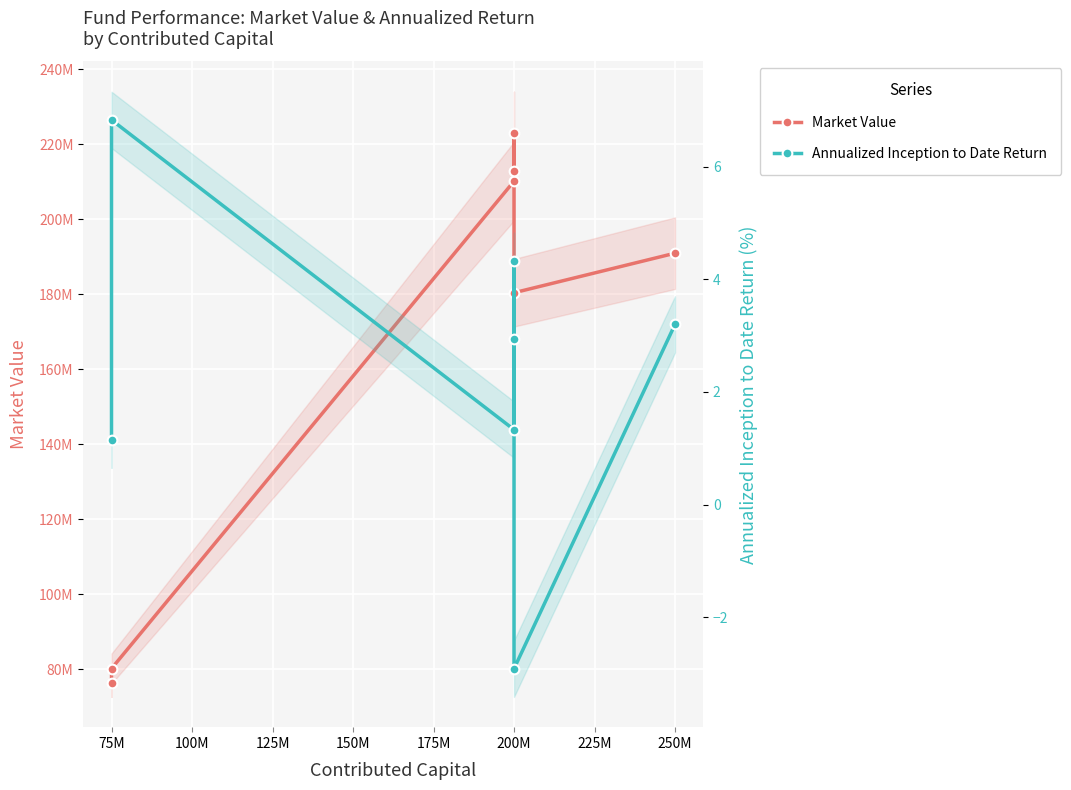

Rank the series at 200M from highest to lowest value.

Market Value, Annualized Inception to Date Return